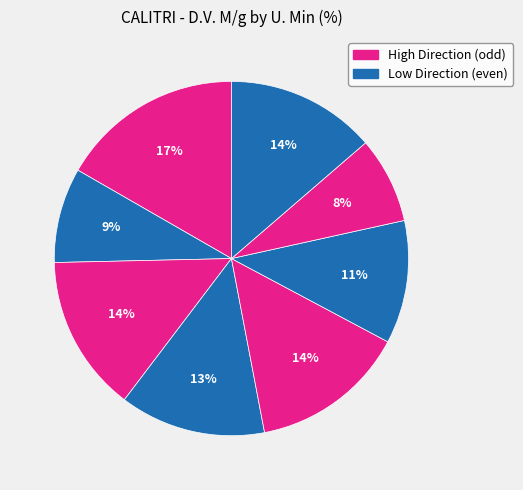

How many slices are in this pie chart?

8